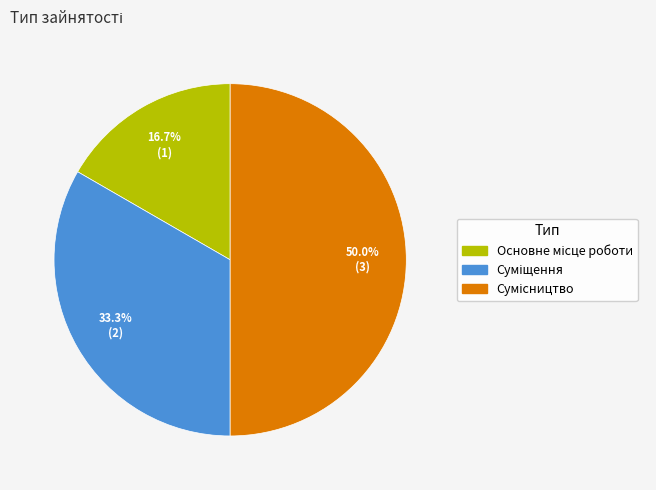

Does any single category account for the majority?

No